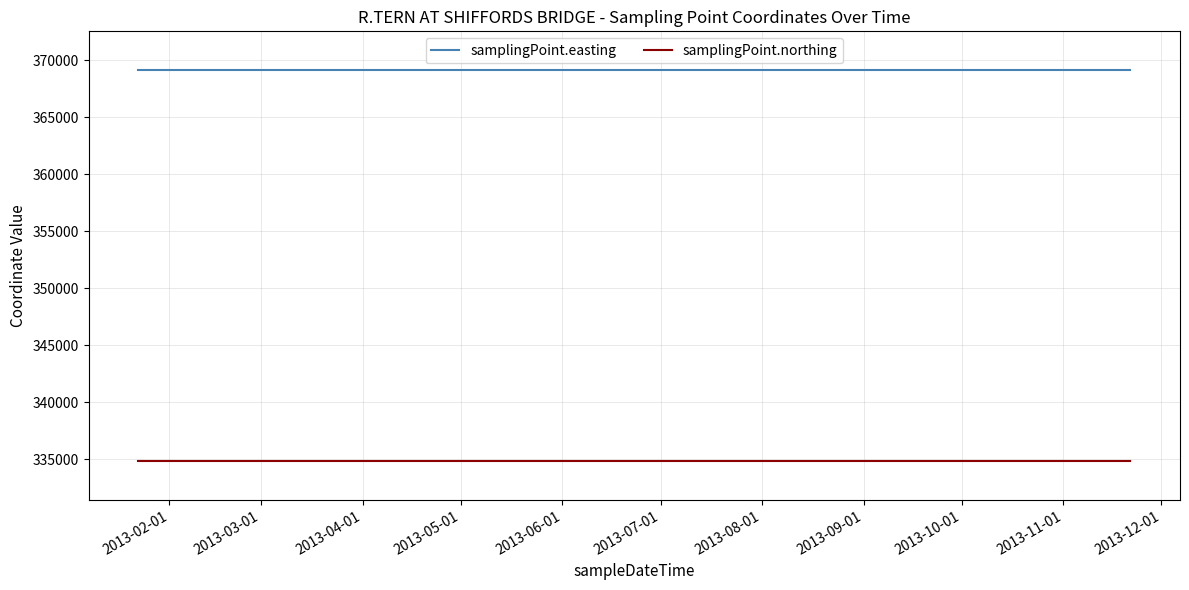

List the series in order of their overall mean, lowest first.

samplingPoint.northing, samplingPoint.easting